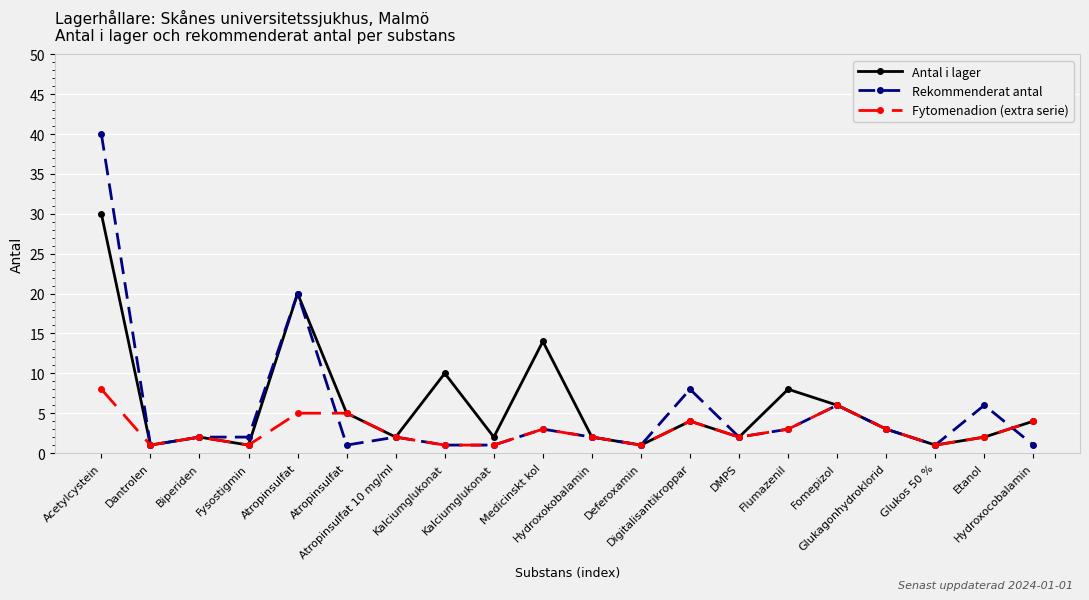

Is this an area chart (filled region under the line)?

No